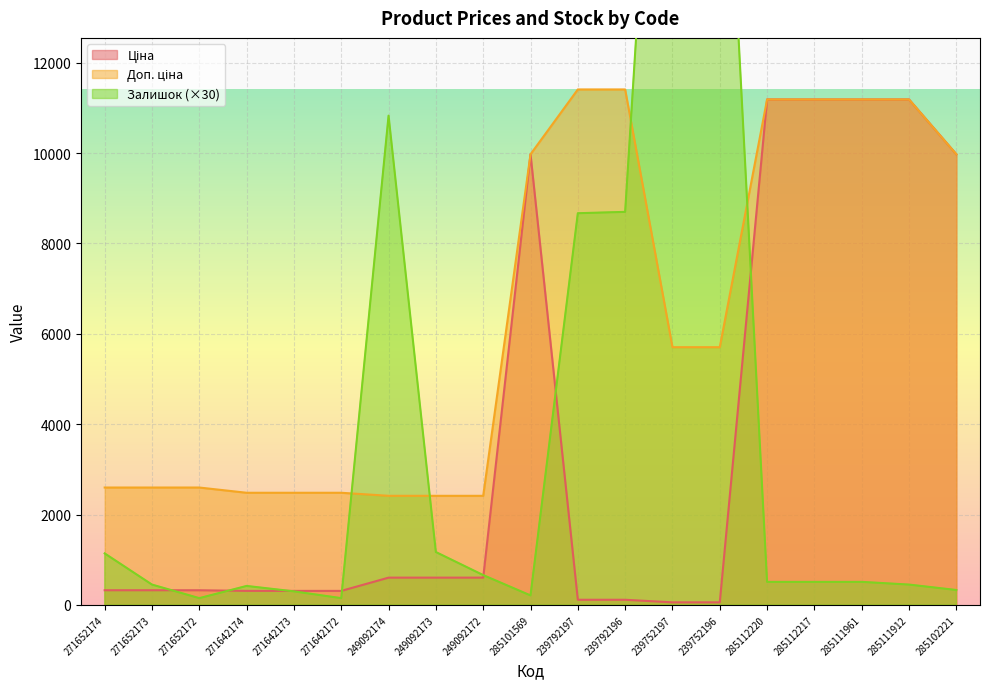

Which series has the largest range (max minus min)?

Залишок